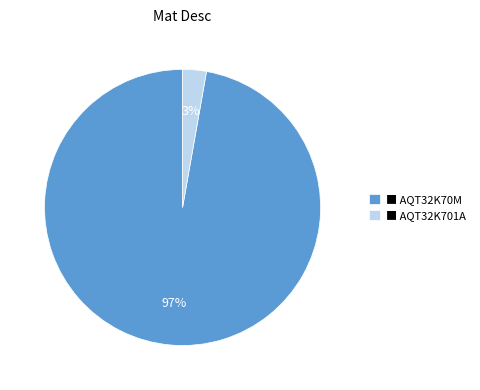

Which category accounts for the majority?

■ AQT32K70M